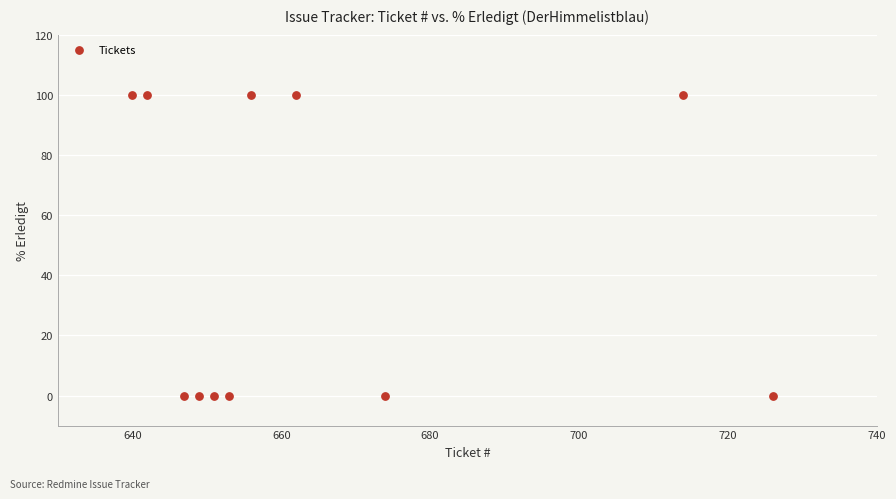

What is the average X value?

665